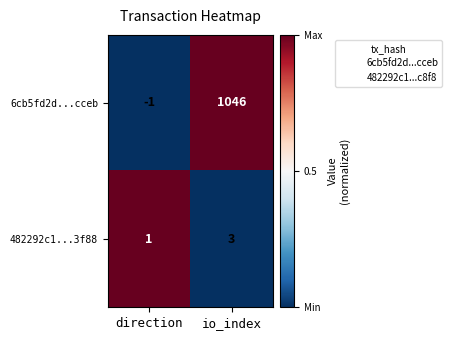

What is the sum of the 482292c1...3f88 values at io_index and direction?

4